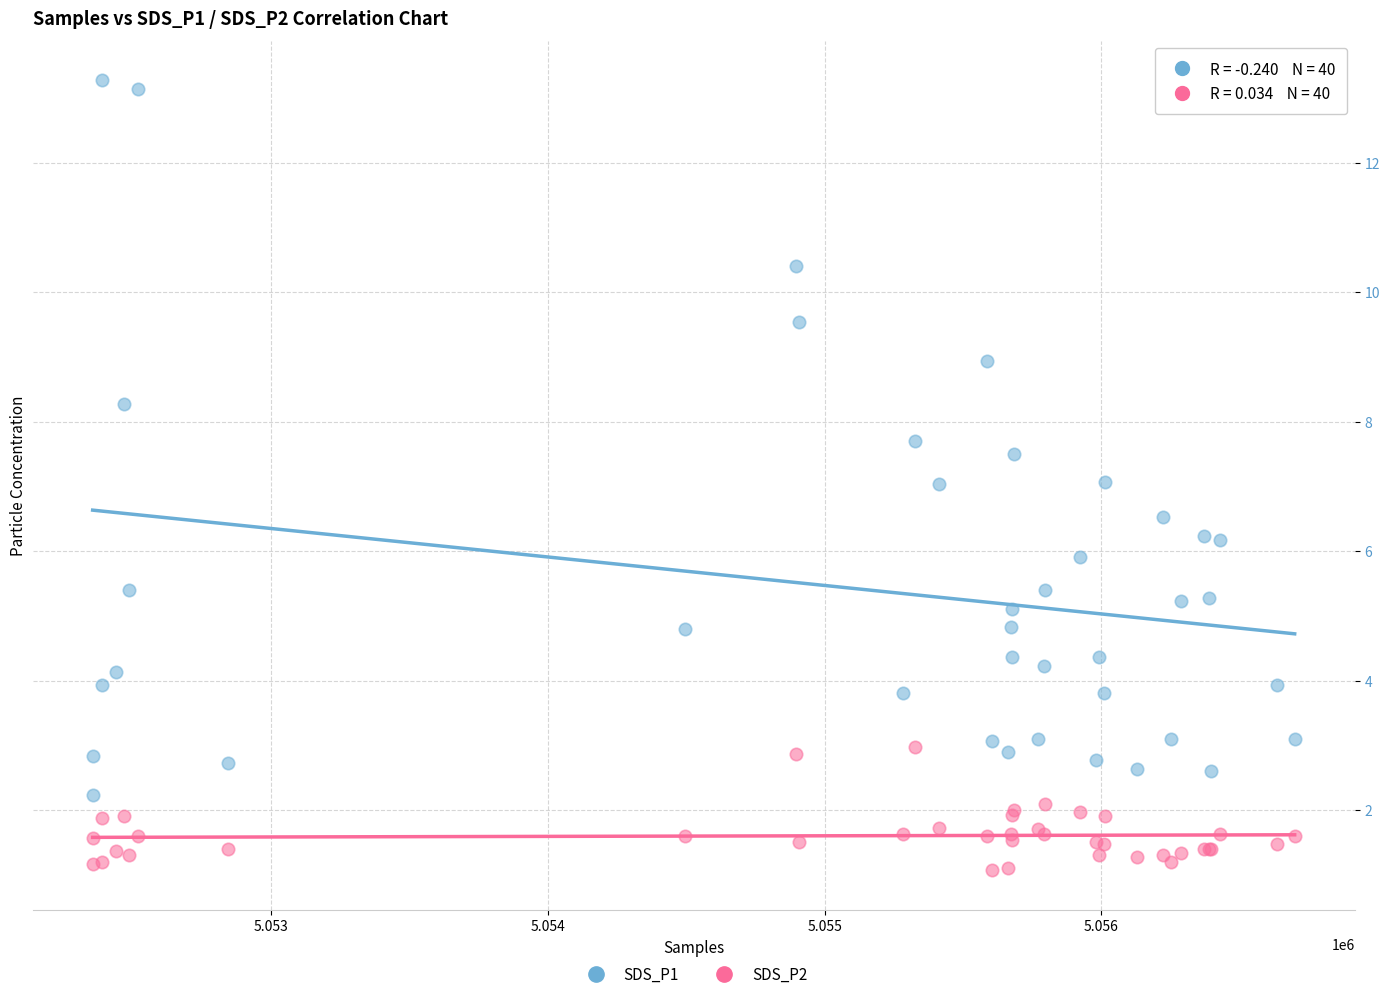

What are all the series names shown in the legend?

SDS_P1, SDS_P2